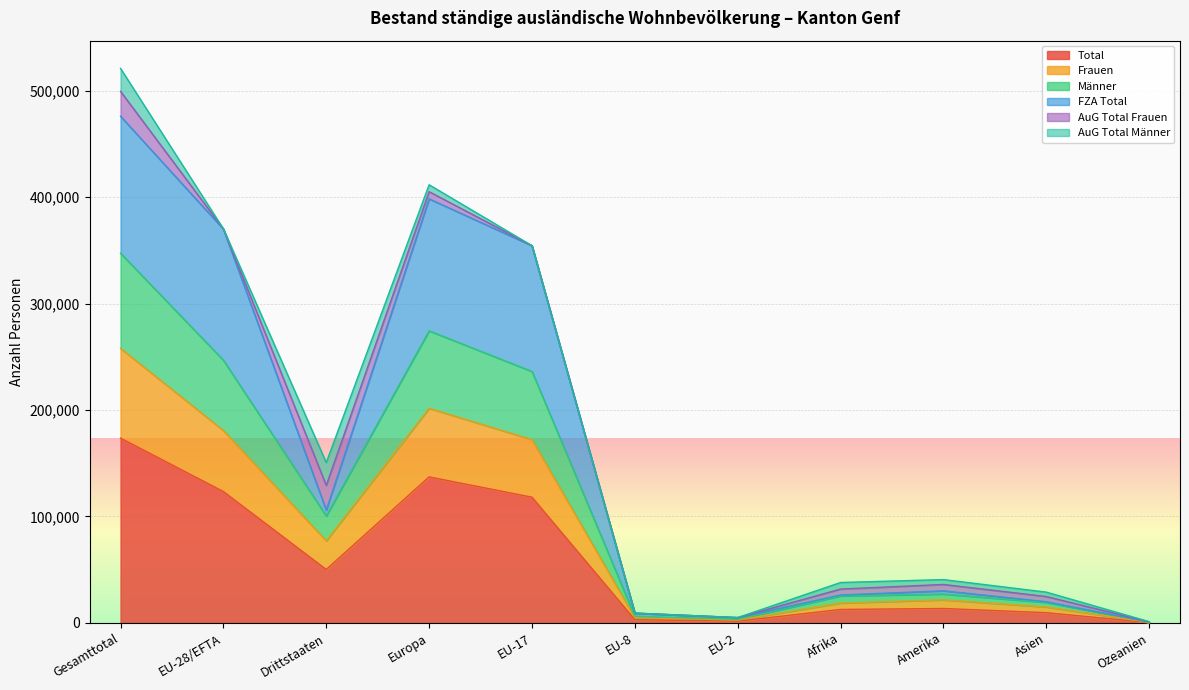

Which label corresponds to the smallest value in the chart?

Ozeanien